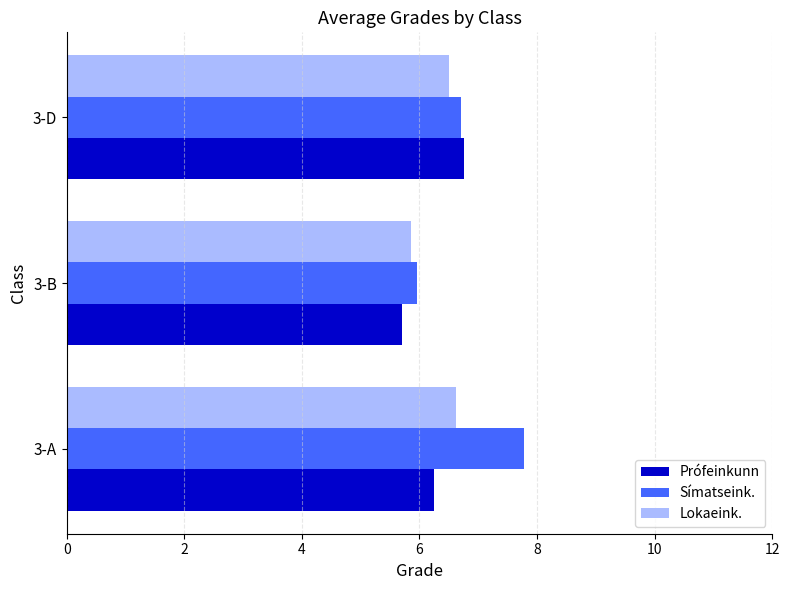

What is the sum of all Lokaeink. values?

19.0